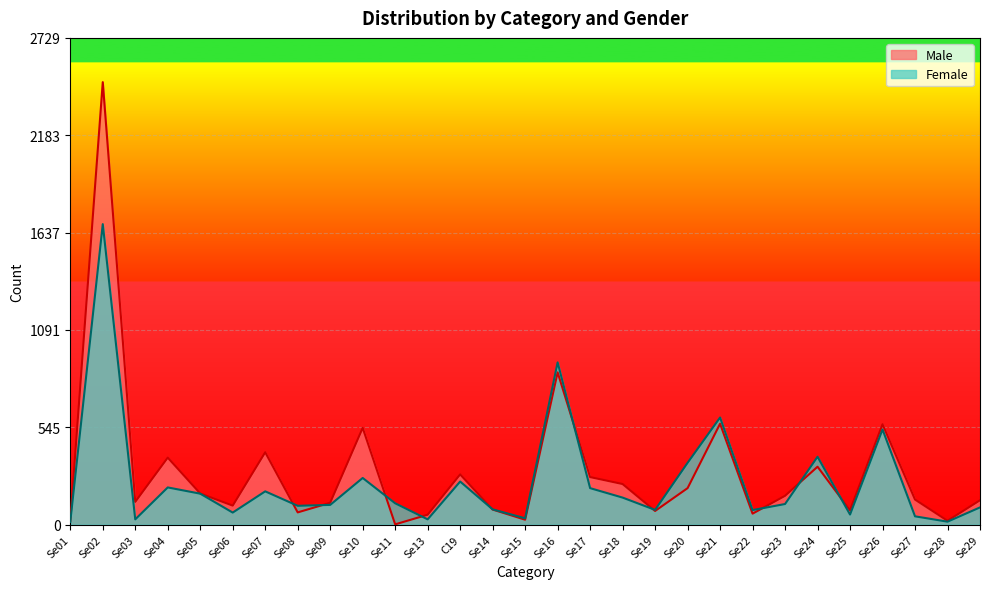

Which category has the highest value across all series?

Se02